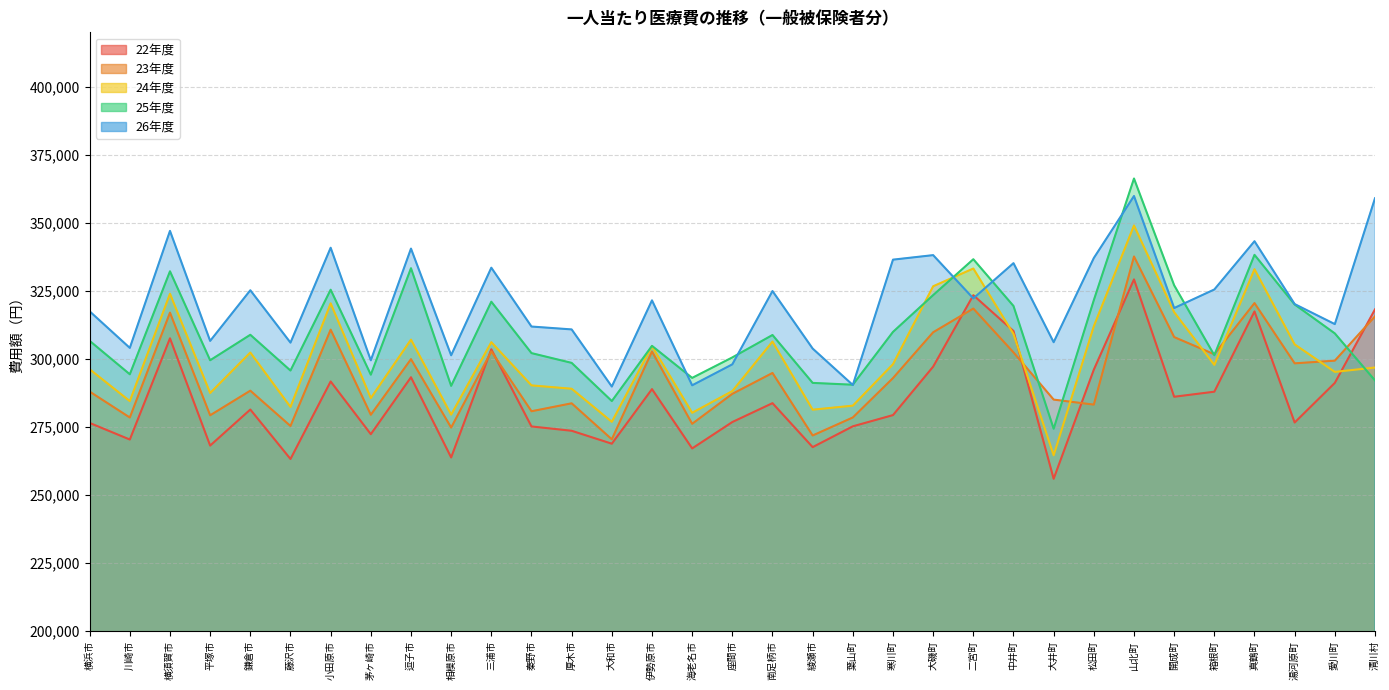

What value does the 25年度 series have at 海老名市?

293068